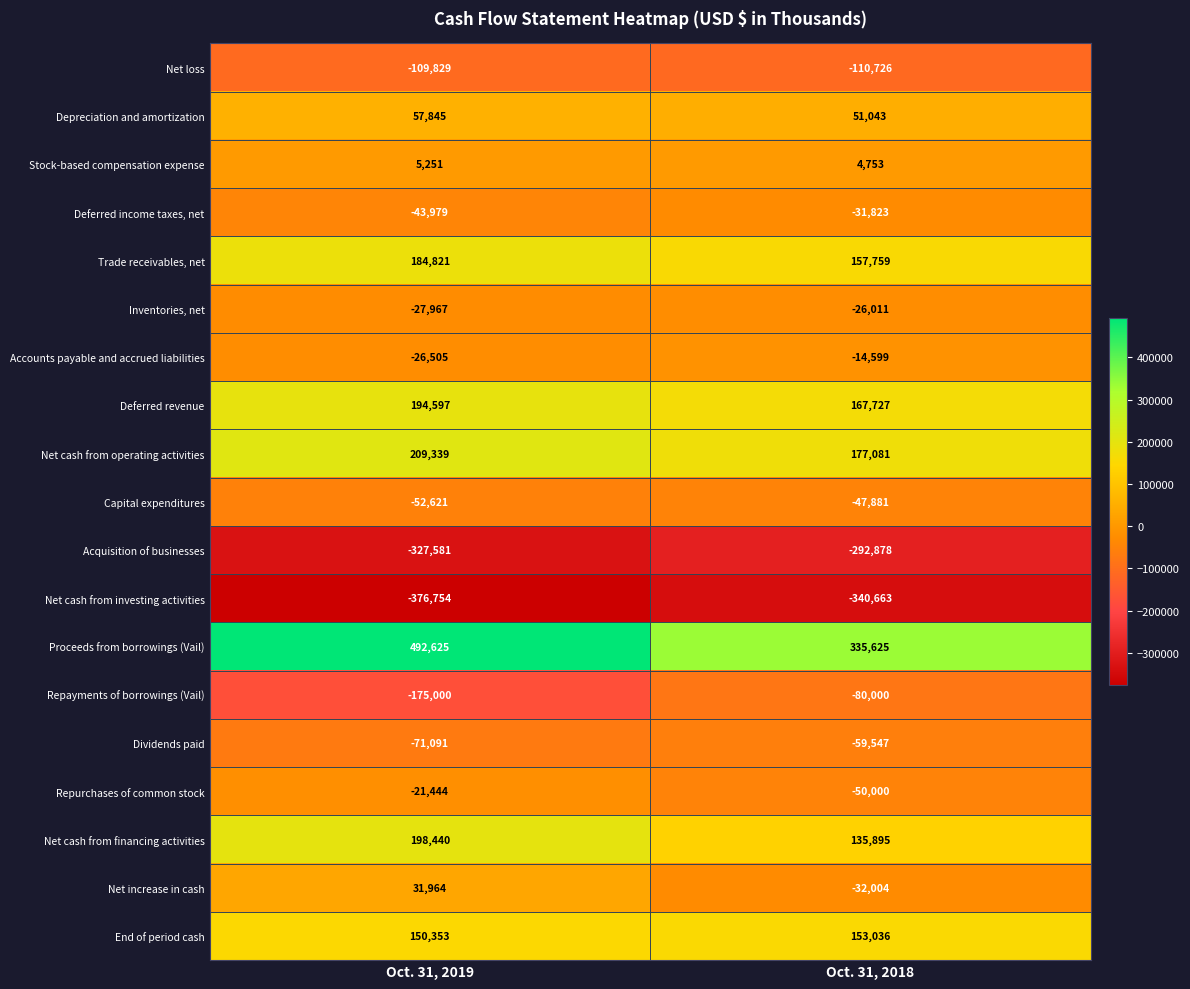

Which series has the largest total across all categories?

Proceeds from borrowings (Vail)